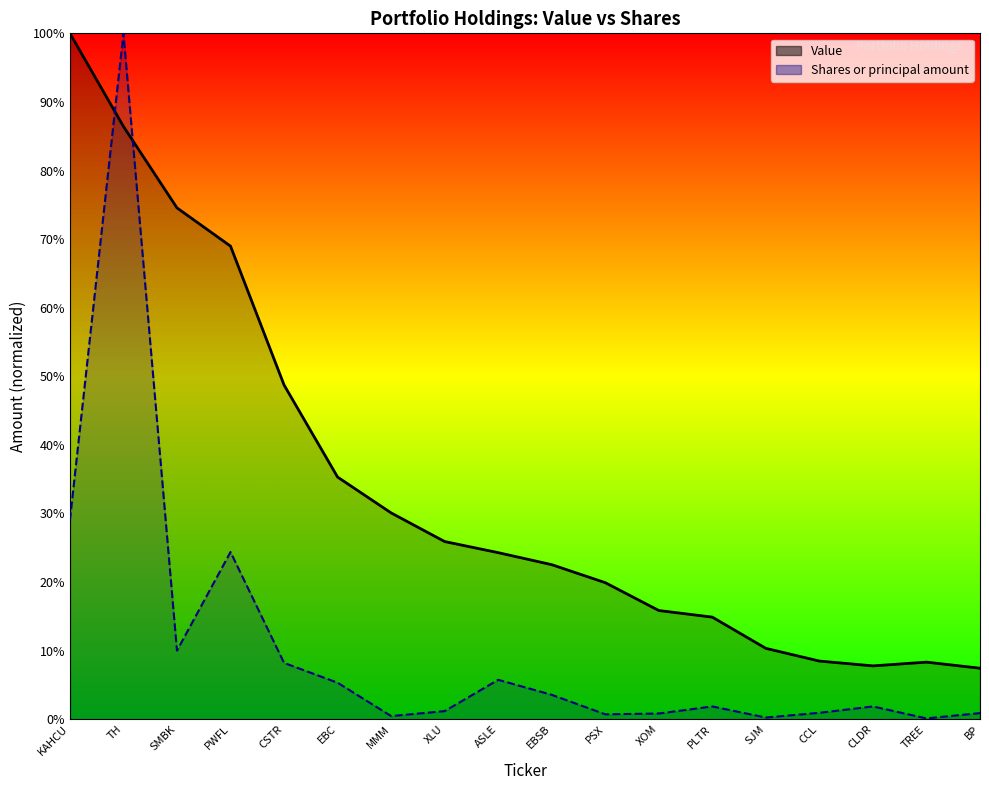

What is the label of the 6th point from the right?

PLTR